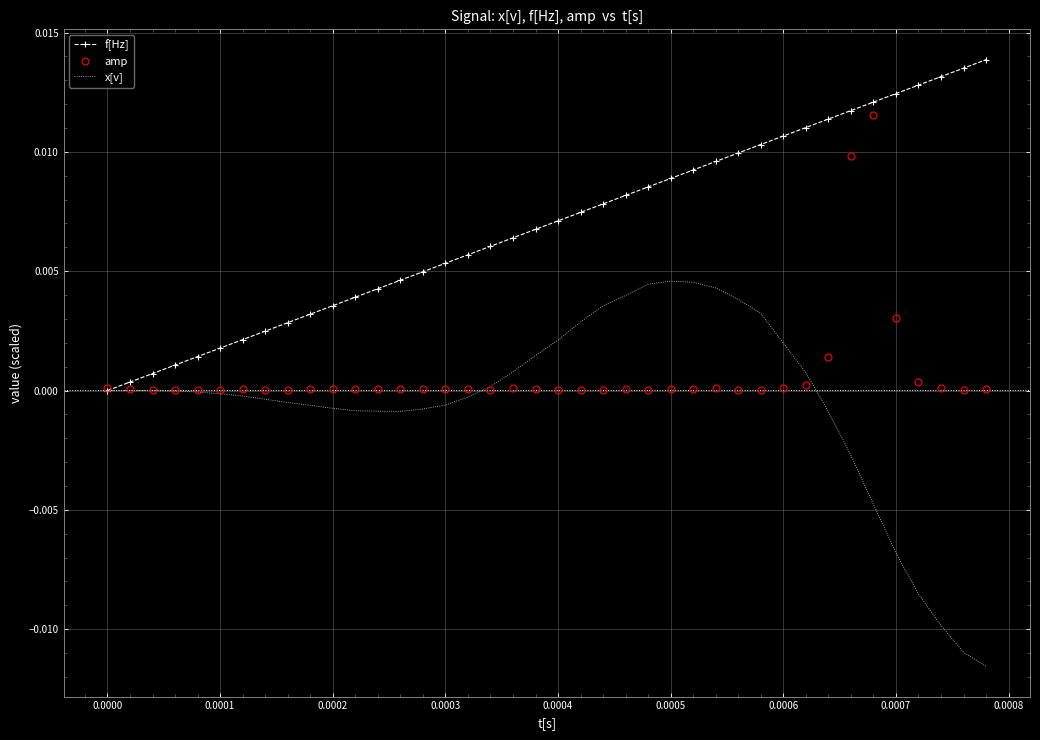

Rank the series by their average value, from highest to lowest.

f[Hz], amp, x[v]